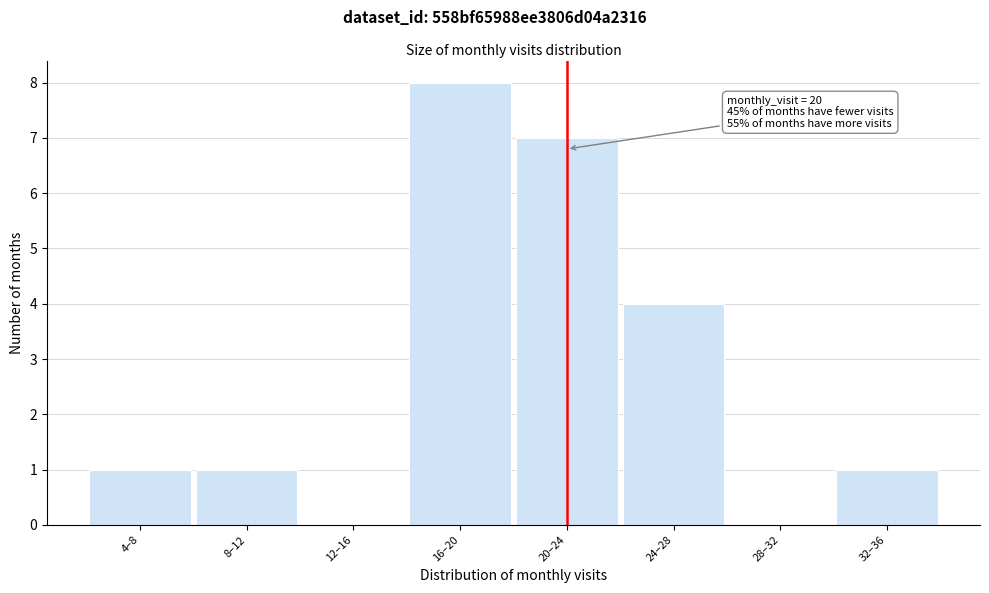

Reading right to left, list all the values displayed in this chart.

32–36=1	28–32=0	24–28=4	20–24=7	16–20=8	12–16=0	8–12=1	4–8=1